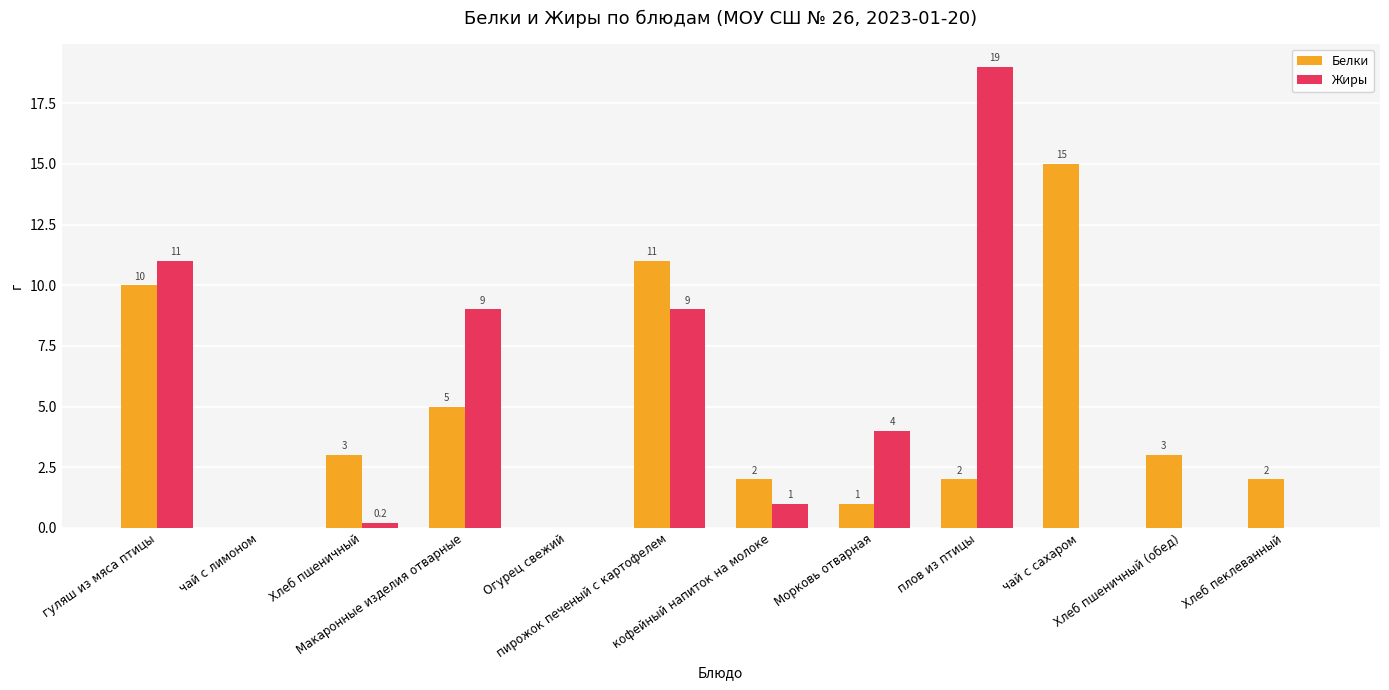

Between кофейный напиток на молоке and плов из птицы, which series saw the biggest shift?

Жиры